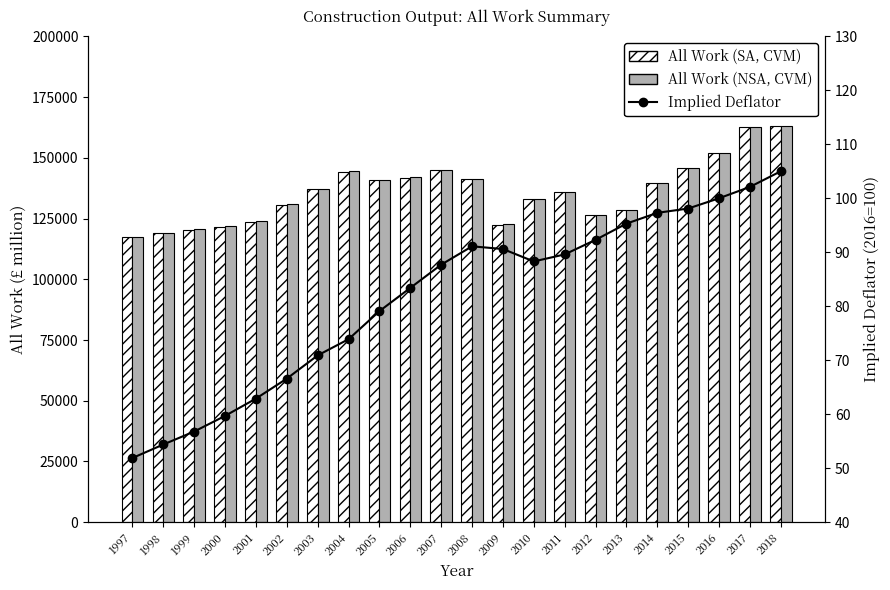

Which has a higher value, 2018 or 2016?

2018